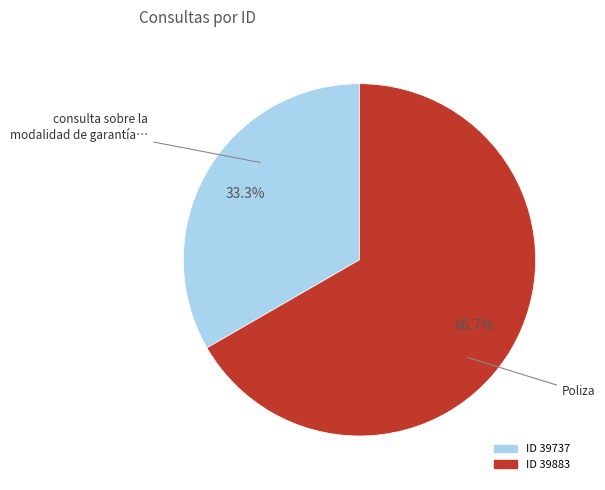

Is there a majority slice in this chart?

Yes